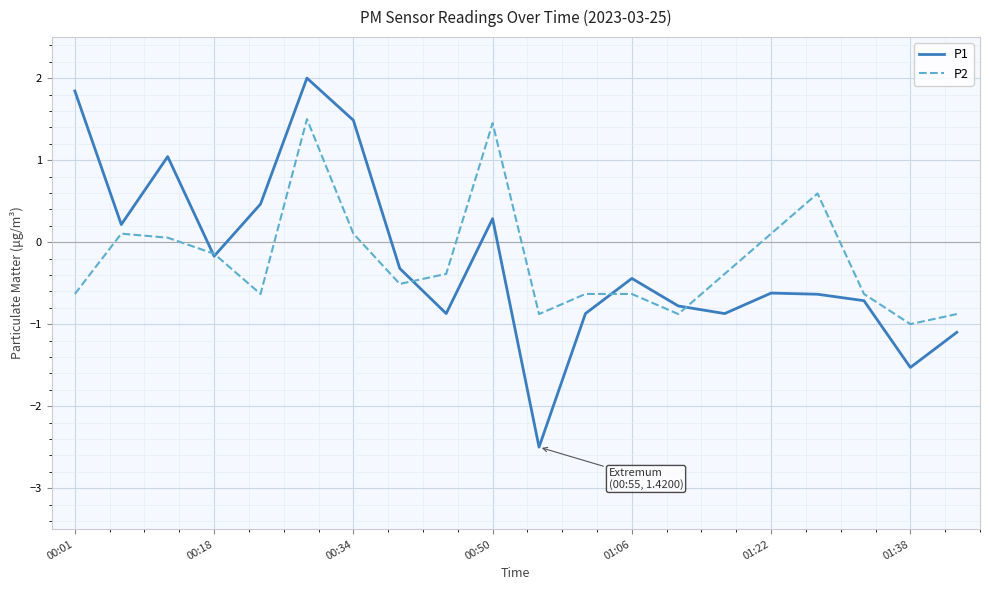

List the series in order of their peak value, lowest first.

P2, P1